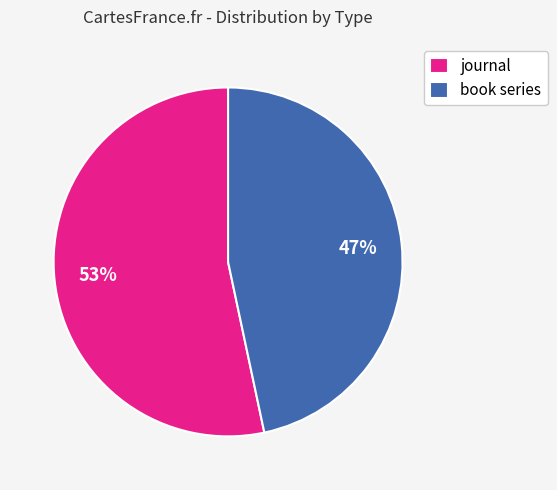

What is the smallest slice in the pie chart?

book series